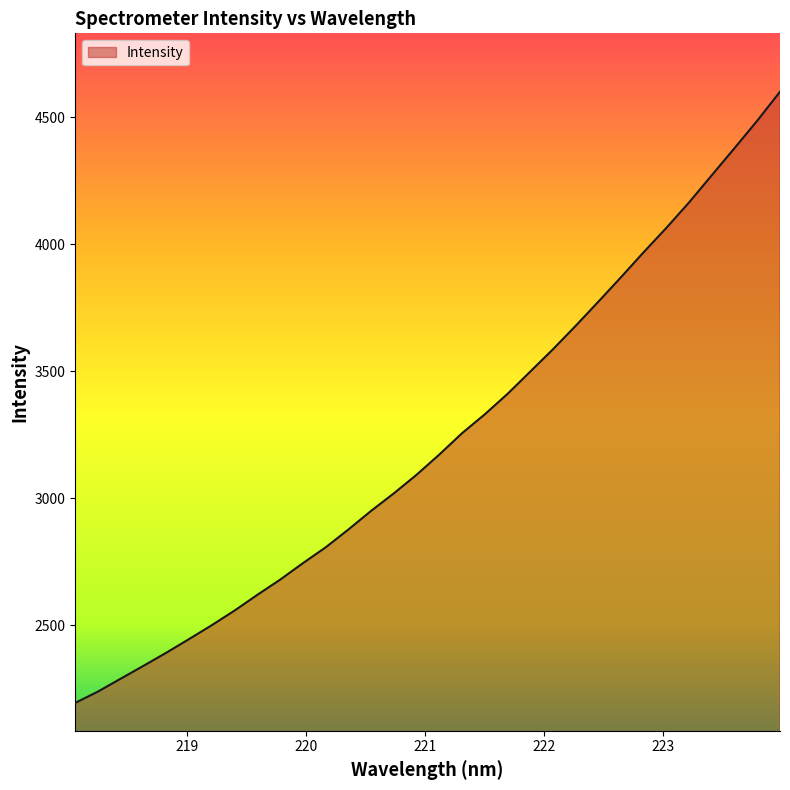

What is the smallest value displayed?

2194.5